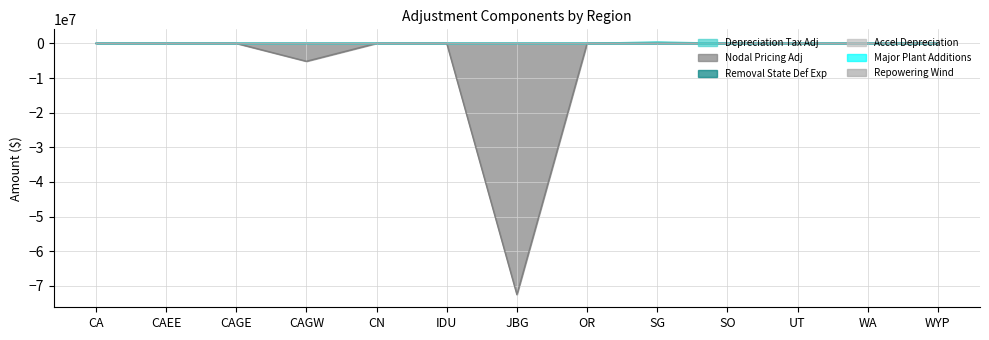

Does the chart have visible grid lines?

Yes